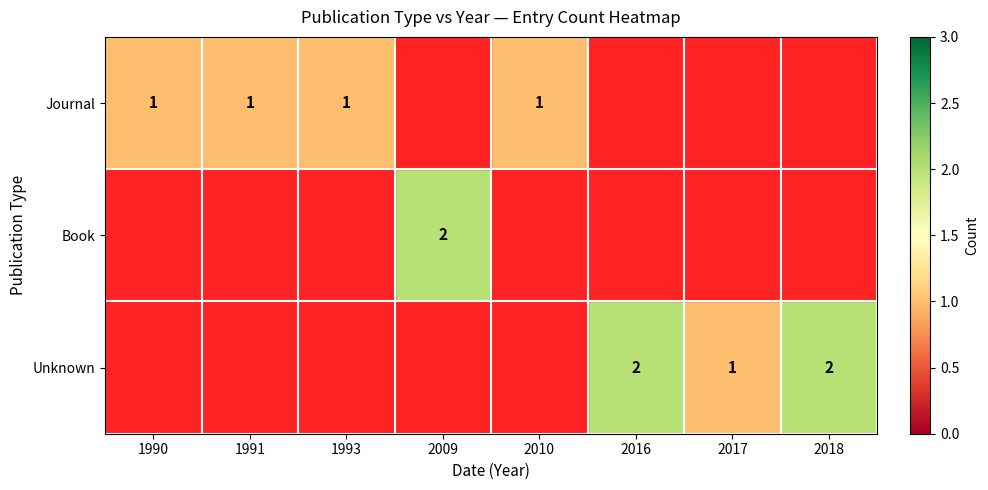

The Journal series shows 0 at 1993. True or false?

False